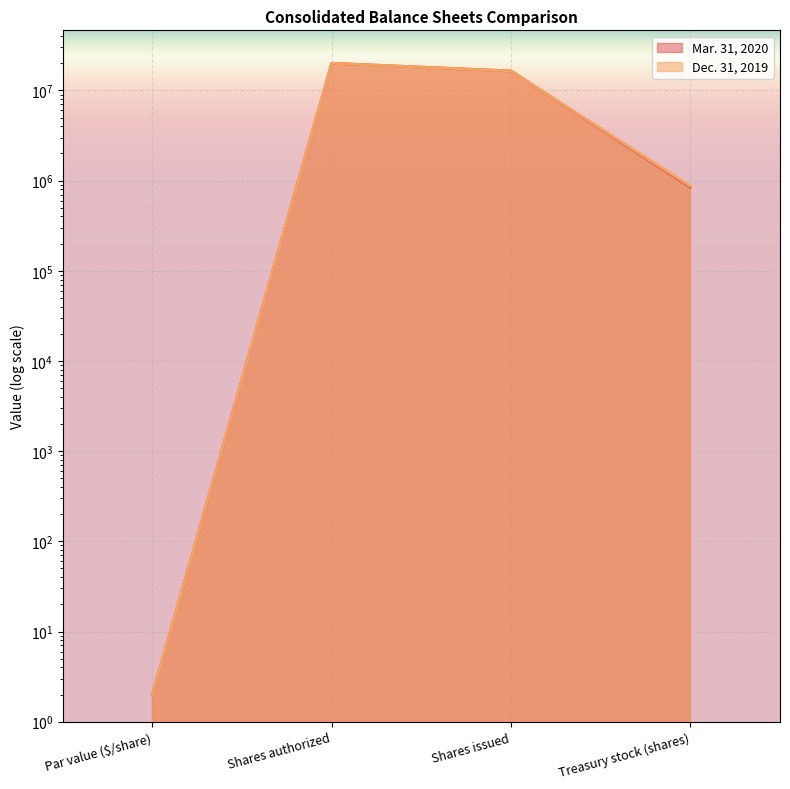

What is the label of the 3rd point from the left?

Shares issued